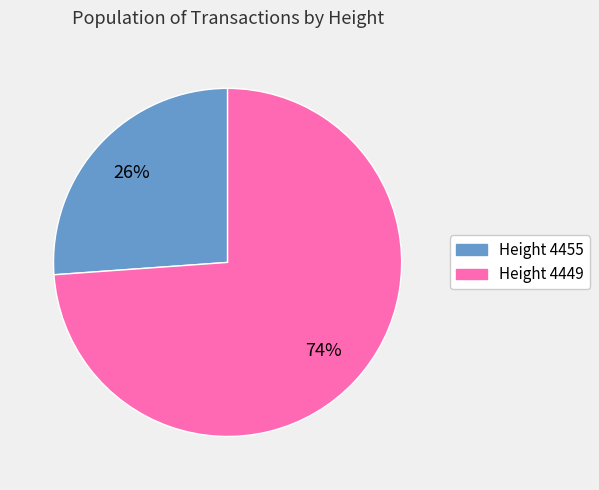

Count the number of slices in the pie.

2